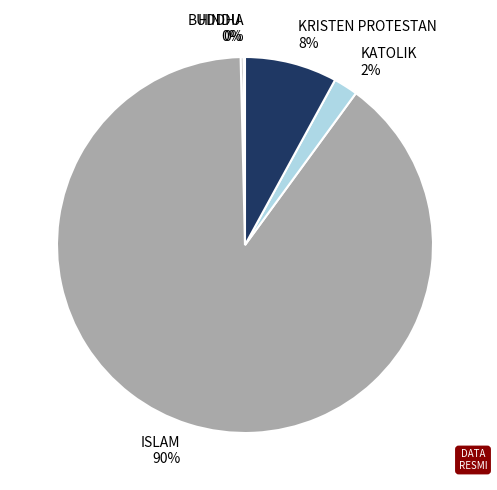

To the nearest percent, what is the average slice percentage?

20%